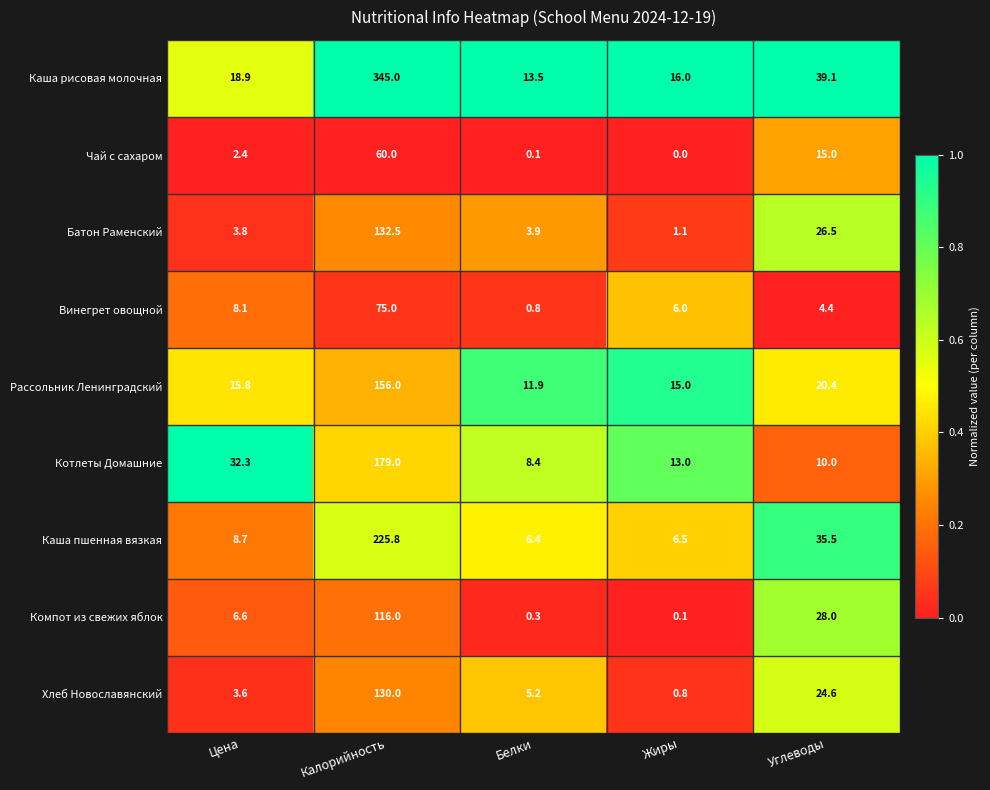

Which series changed the most between Калорийность and Углеводы?

Каша рисовая молочная